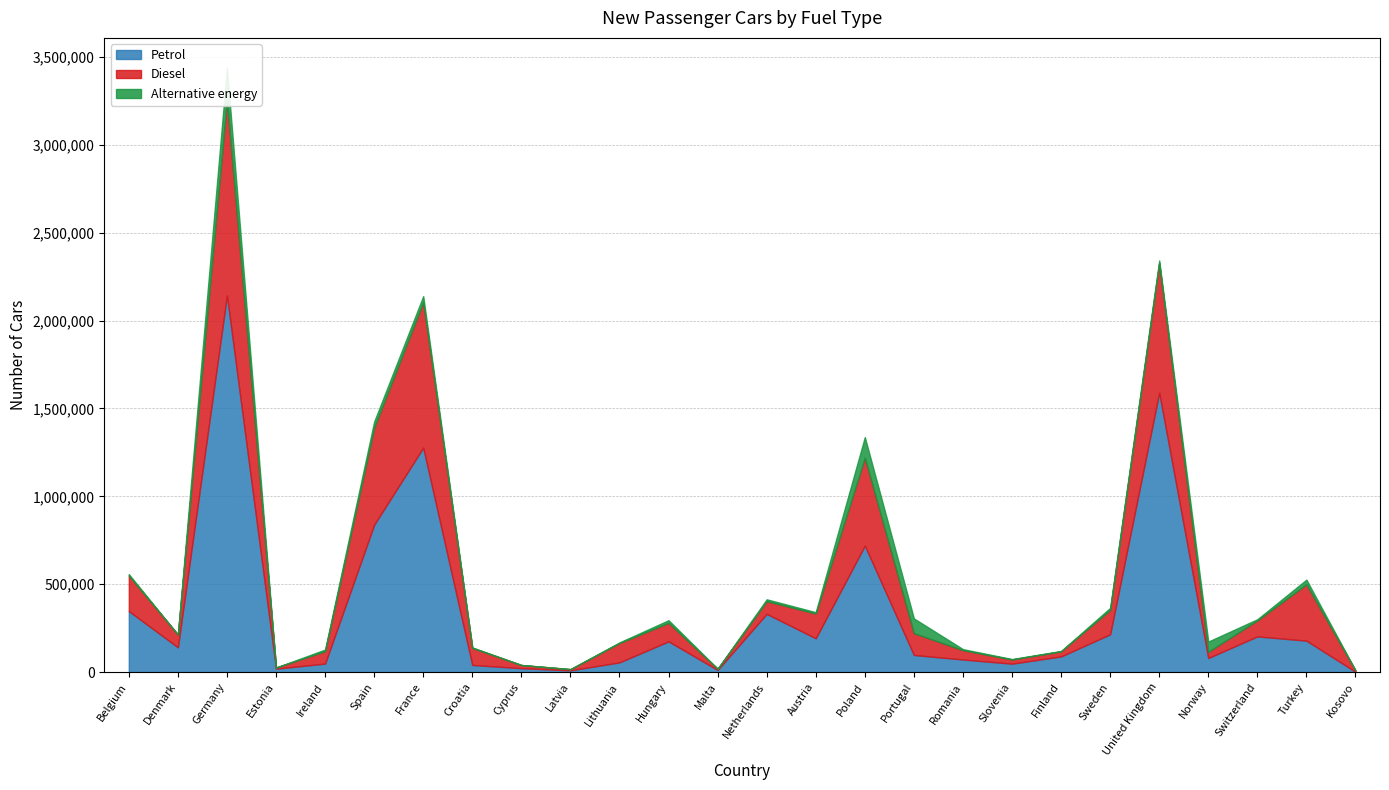

Reading left to right, list all the values displayed in this chart.

Petrol: 347284	141320	2142700	19686	48840	838217	1277064	40964	22546	10240	55574	175108	12528	331609	192503	719727	97697	71873	48240	89497	215360	1589618	80512	203400	179131	2126
Diesel: 202272	72475	1111130	6527	70732	552588	827499	97276	18100	6807	110072	105595	6503	72267	141159	500112	124059	53239	23877	29071	138666	736172	35264	91300	320452	7714
Alternative energy: 7931	0	181948	86	8977	33953	34037	2404	37	138	3497	14728	448	10433	7406	116948	83954	5809	2401	1937	11487	15715	58111	6200	26652	2